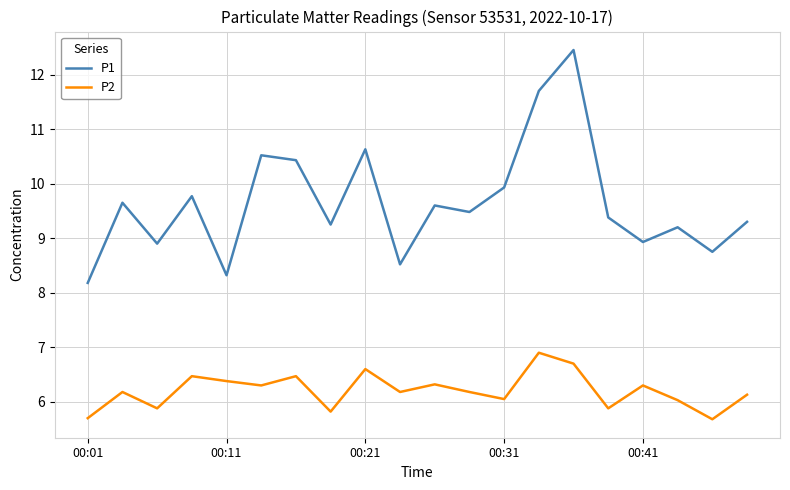

True or false: P1 and P2 cross at least once.

False